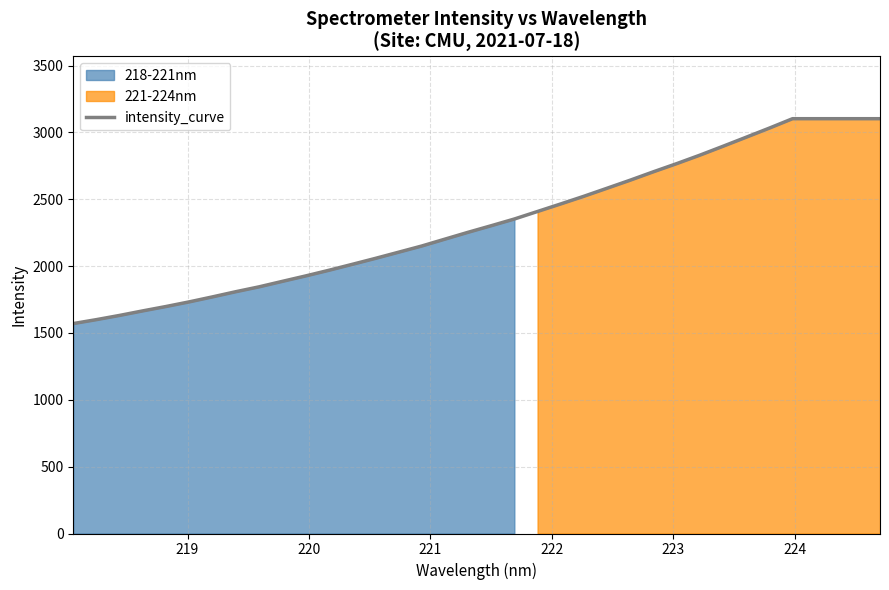

What is the maximum value for intensity_curve?

3102.6